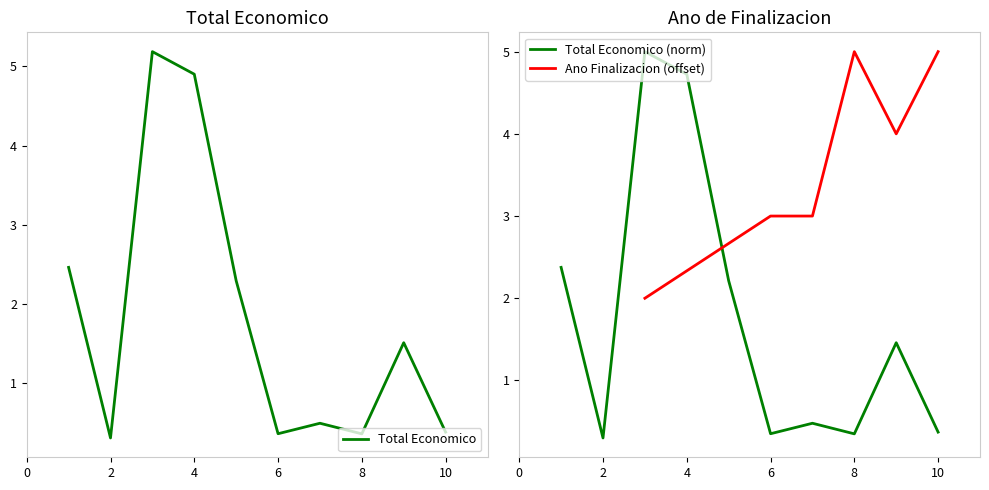

How many categories are shown in the chart?

10